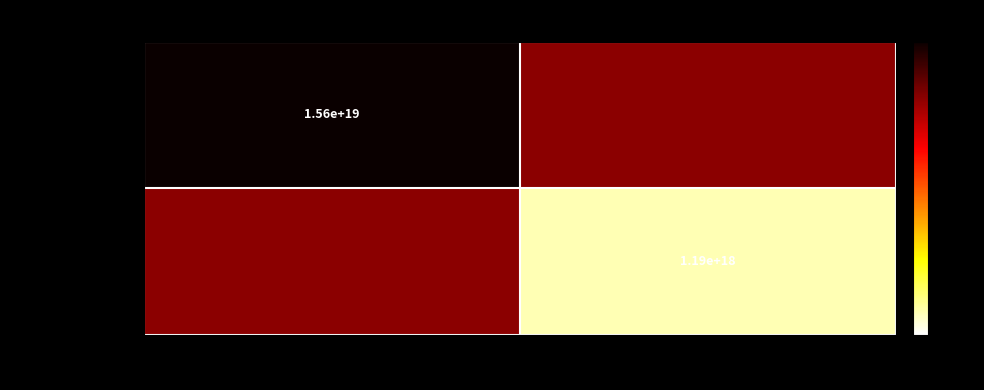

The Height: 945039 series shows 1190000000000000000 at Ordinary Payment. True or false?

True